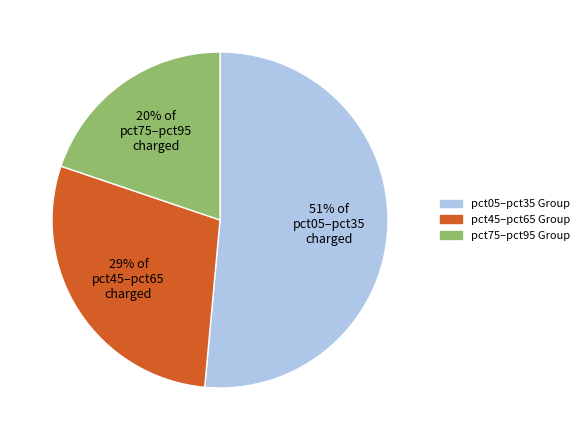

How many segments does this pie chart have?

3